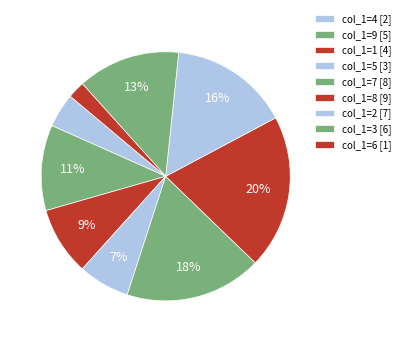

Count the number of slices in the pie.

9